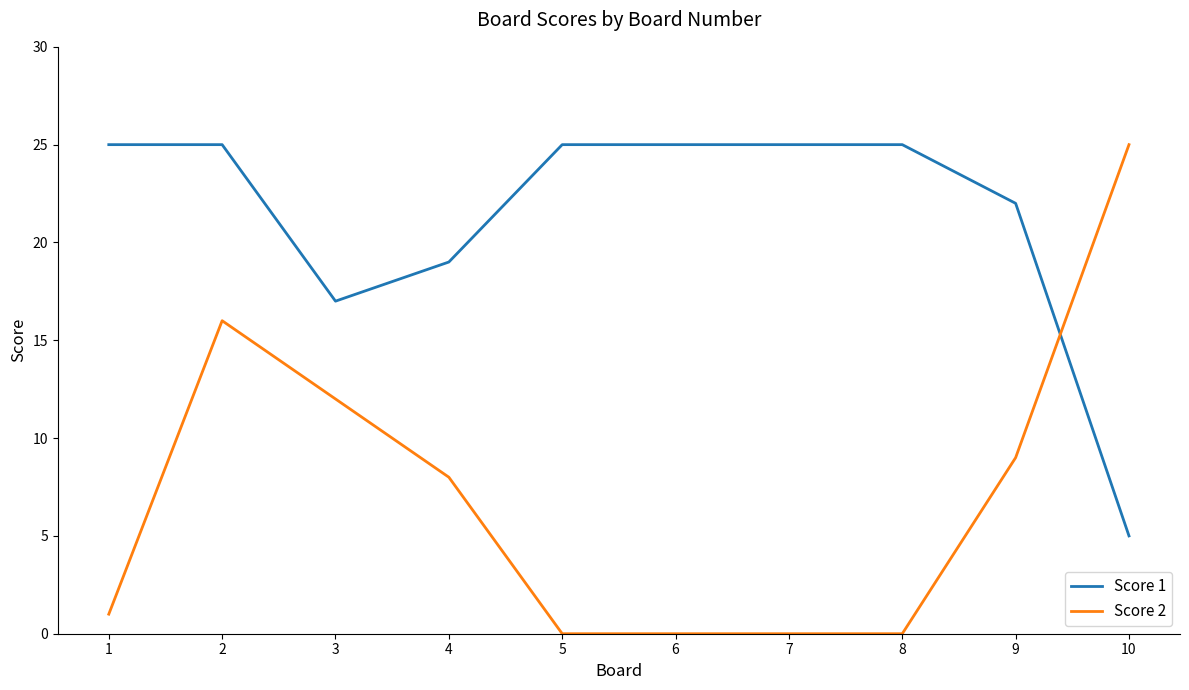

The value of Score 2 at 4 is 3. True or false?

False